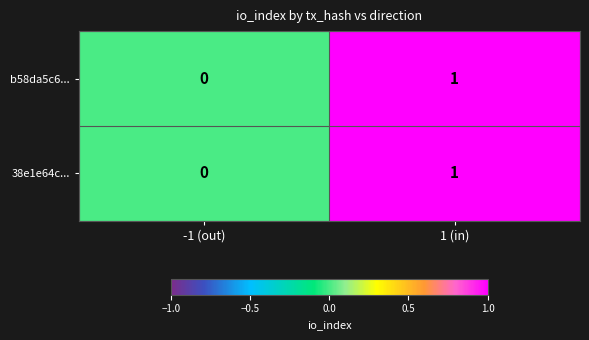

What is the maximum value shown in the chart?

1